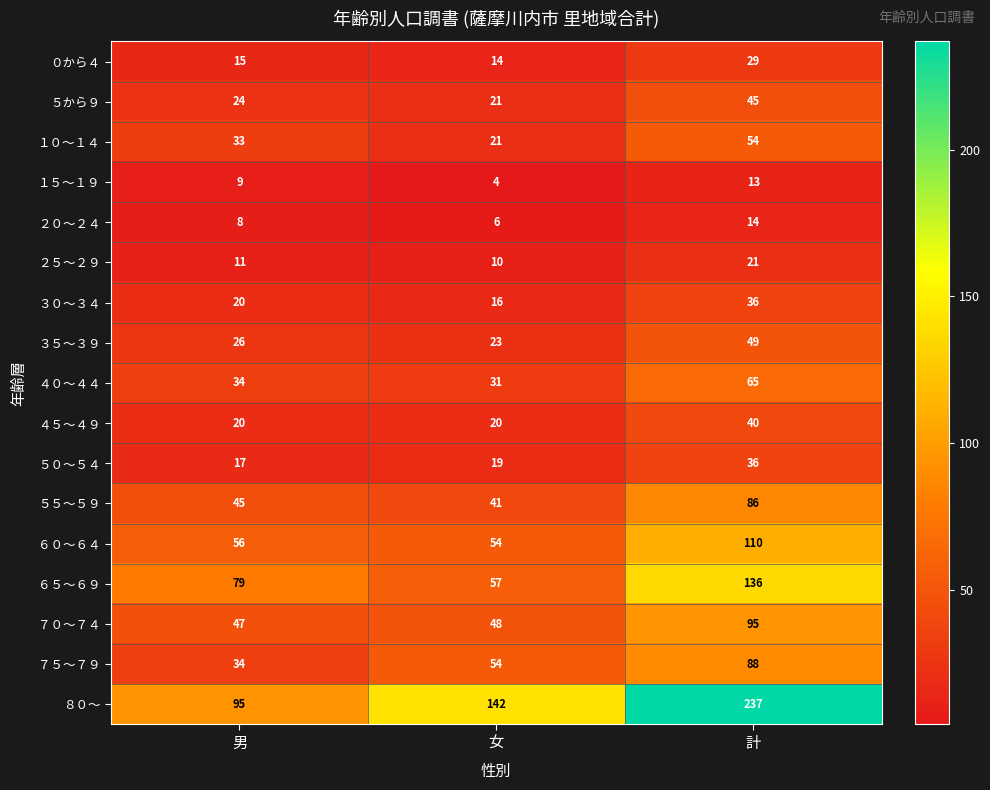

What is the sum of the ２０～２４ values at 計 and 男?

22